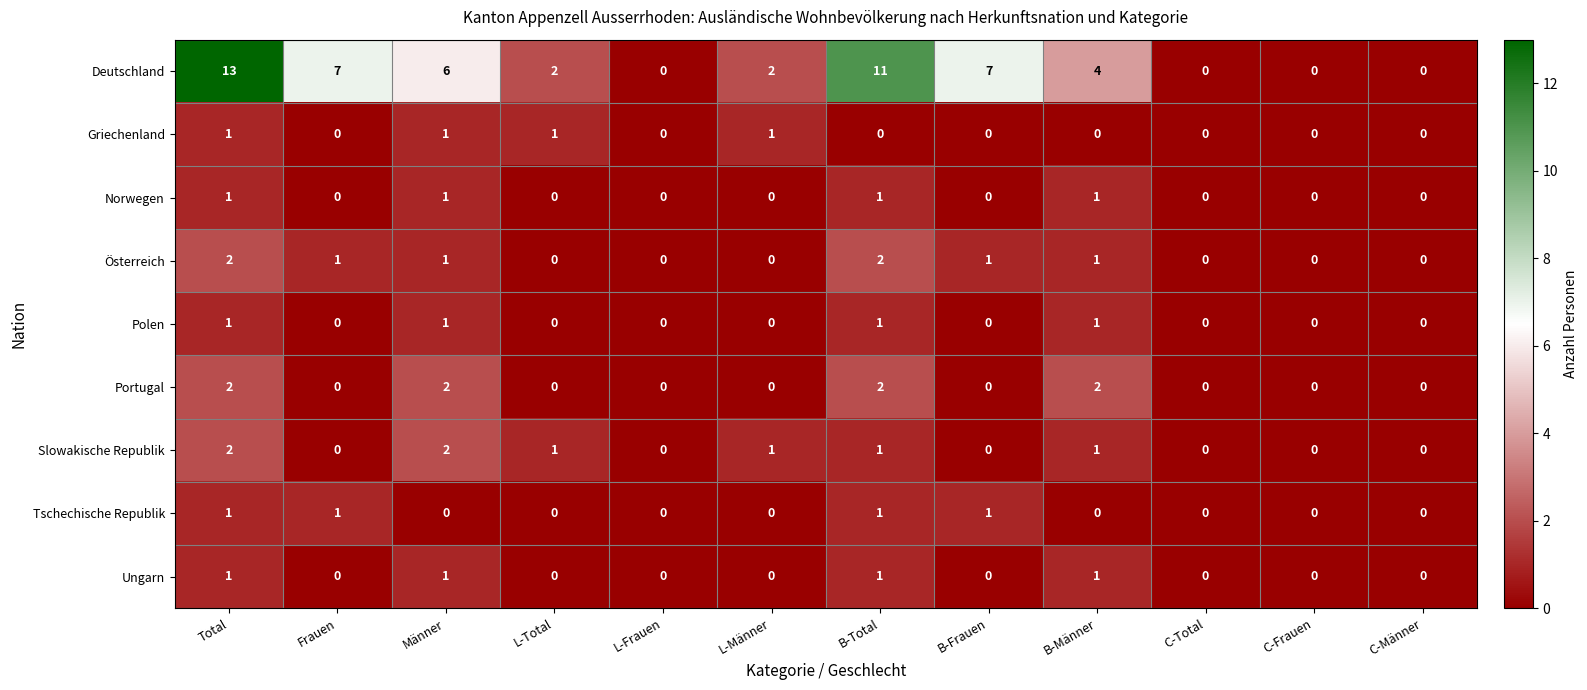

The value of Norwegen at C-Total is 0. True or false?

True